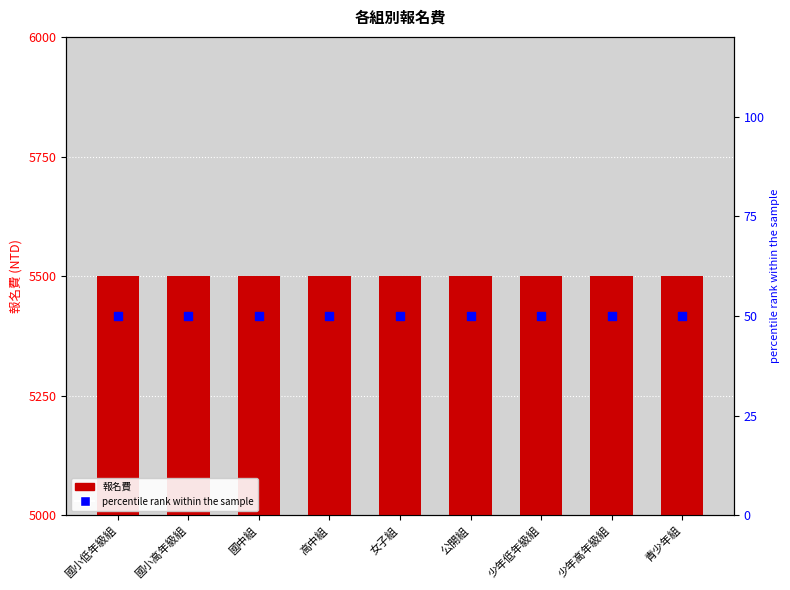

Which series has the widest spread of Y values?

報名費